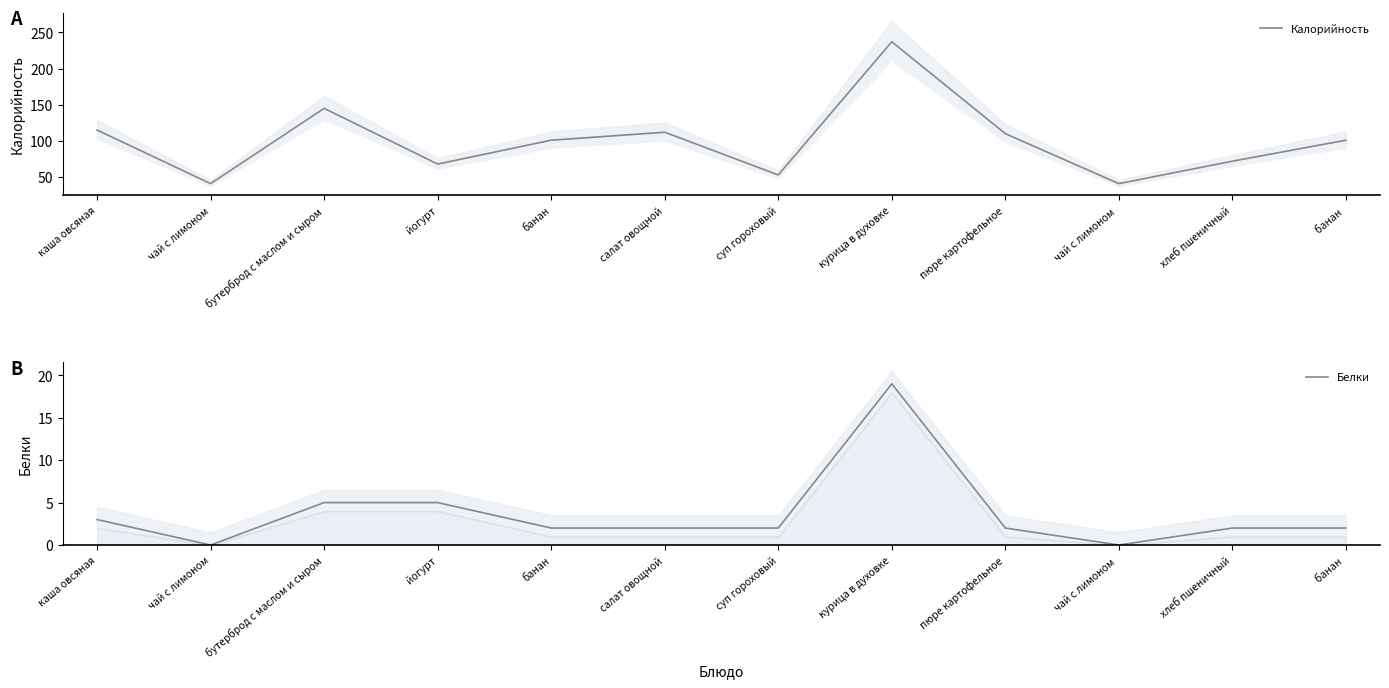

At which category is the sum across all series the highest?

курица в духовке